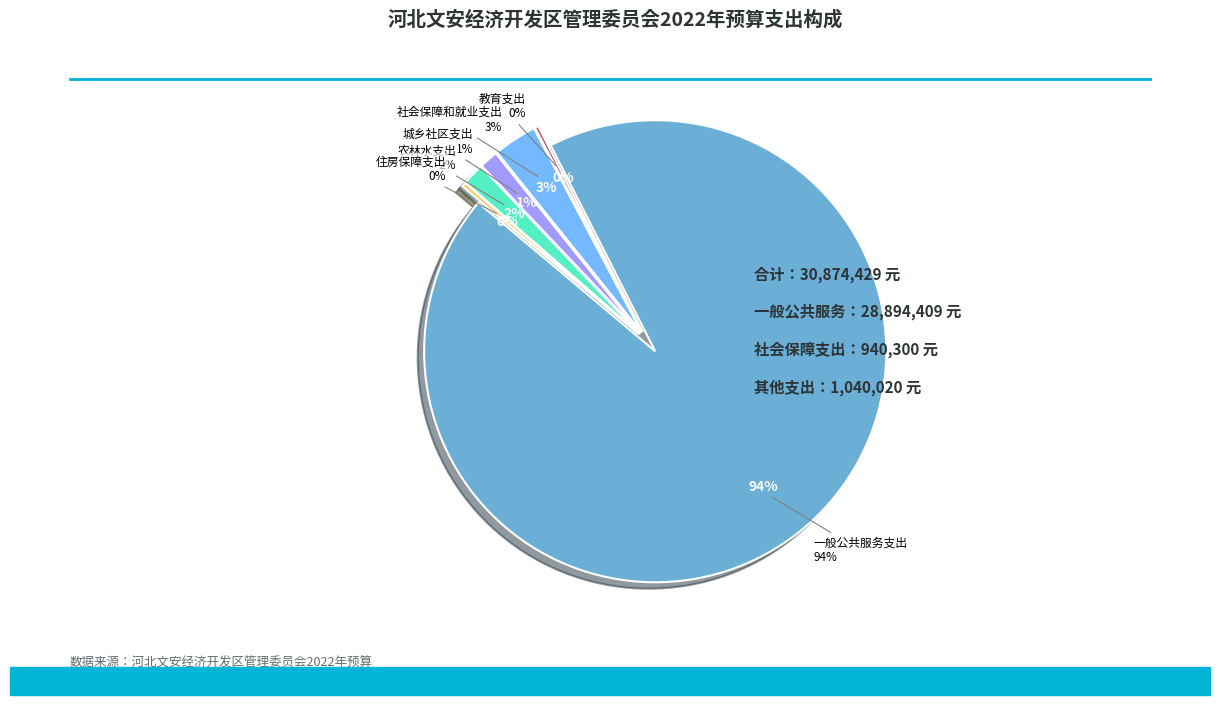

True or false: 一般公共服务支出 accounts for 94% of the total.

True